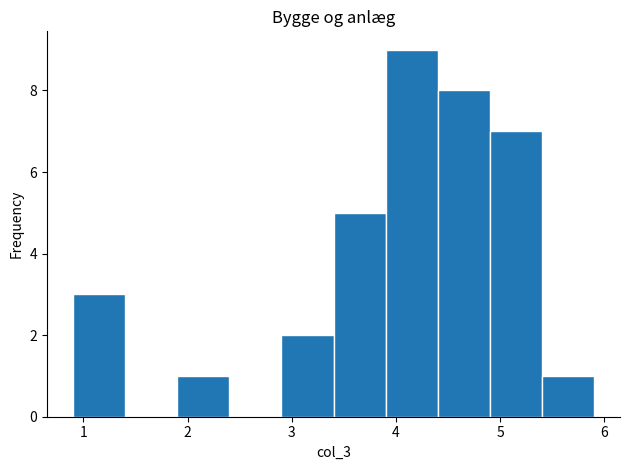

Reading left to right, list every bar in this chart as the range it spans on the x-axis followed by its height. The values are not printed on the chart, so give them approximately, as read against the axis.

0.9 to 1.4: 3
1.4 to 1.9: 0
1.9 to 2.4: 1
2.4 to 2.9: 0
2.9 to 3.4: 2
3.4 to 3.9: 5
3.9 to 4.4: 9
4.4 to 4.9: 8
4.9 to 5.4: 7
5.4 to 5.9: 1